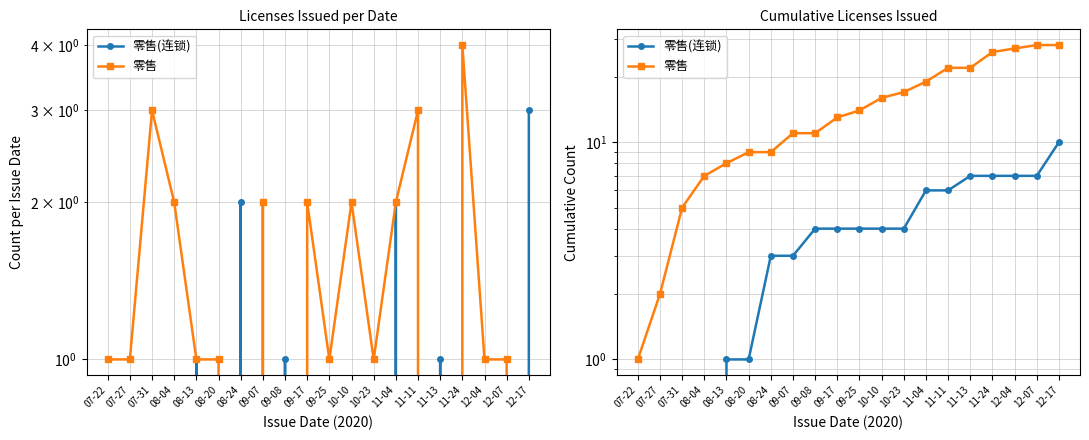

What is the difference between the 零售(连锁) values at 11-11 and 10-23?

2